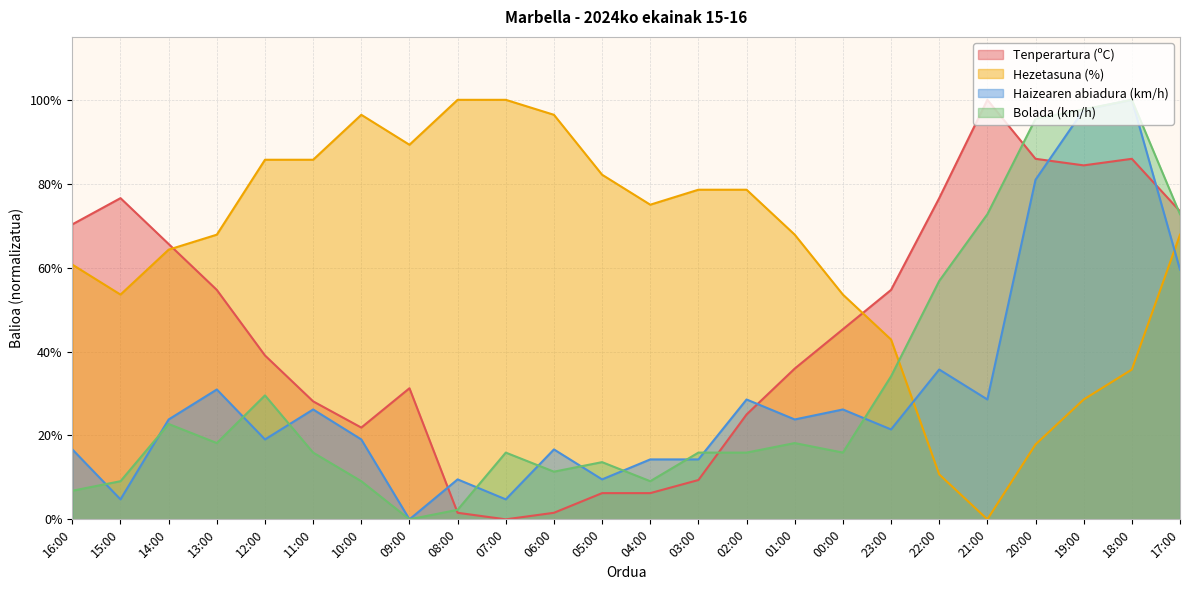

Reading left to right, transcribe all the data shown in this chart.

Tenperartura (ºC): 16:00=70.3	15:00=76.6	14:00=65.6	13:00=54.7	12:00=39.1	11:00=28.1	10:00=21.9	09:00=31.2	08:00=1.6	07:00=0.0	06:00=1.6	05:00=6.3	04:00=6.3	03:00=9.4	02:00=25.0	01:00=35.9	00:00=45.3	23:00=54.7	22:00=76.6	21:00=100.0	20:00=85.9	19:00=84.4	18:00=85.9	17:00=73.4
Hezetasuna (%): 16:00=60.7	15:00=53.6	14:00=64.3	13:00=67.9	12:00=85.7	11:00=85.7	10:00=96.4	09:00=89.3	08:00=100.0	07:00=100.0	06:00=96.4	05:00=82.1	04:00=75.0	03:00=78.6	02:00=78.6	01:00=67.9	00:00=53.6	23:00=42.9	22:00=10.7	21:00=0.0	20:00=17.9	19:00=28.6	18:00=35.7	17:00=67.9
Haizearen abiadura (km/h): 16:00=16.7	15:00=4.8	14:00=23.8	13:00=31.0	12:00=19.0	11:00=26.2	10:00=19.0	09:00=0.0	08:00=9.5	07:00=4.8	06:00=16.7	05:00=9.5	04:00=14.3	03:00=14.3	02:00=28.6	01:00=23.8	00:00=26.2	23:00=21.4	22:00=35.7	21:00=28.6	20:00=81.0	19:00=97.6	18:00=100.0	17:00=59.5
Bolada (km/h): 16:00=6.8	15:00=9.1	14:00=22.7	13:00=18.2	12:00=29.5	11:00=15.9	10:00=9.1	09:00=0.0	08:00=2.3	07:00=15.9	06:00=11.4	05:00=13.6	04:00=9.1	03:00=15.9	02:00=15.9	01:00=18.2	00:00=15.9	23:00=34.1	22:00=56.8	21:00=72.7	20:00=95.5	19:00=97.7	18:00=100.0	17:00=72.7